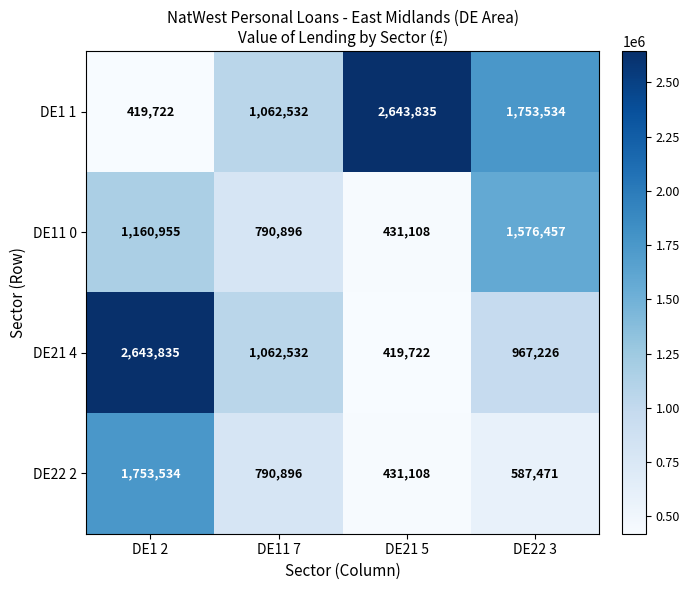

At how many categories does at least one series exceed 477178?

4